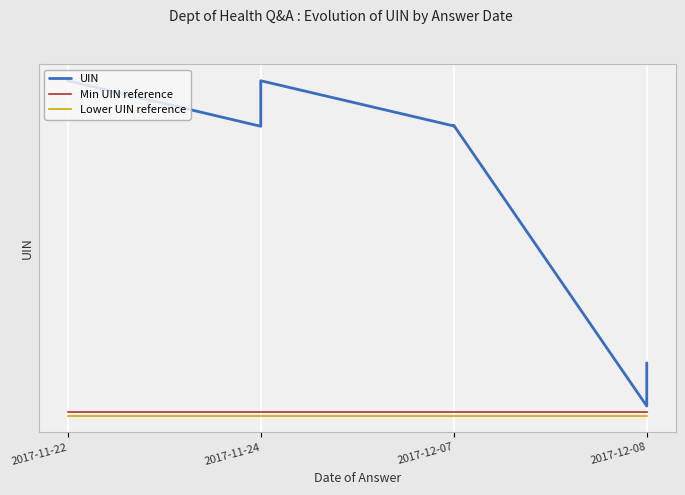

What is the maximum value shown in the chart?

117040